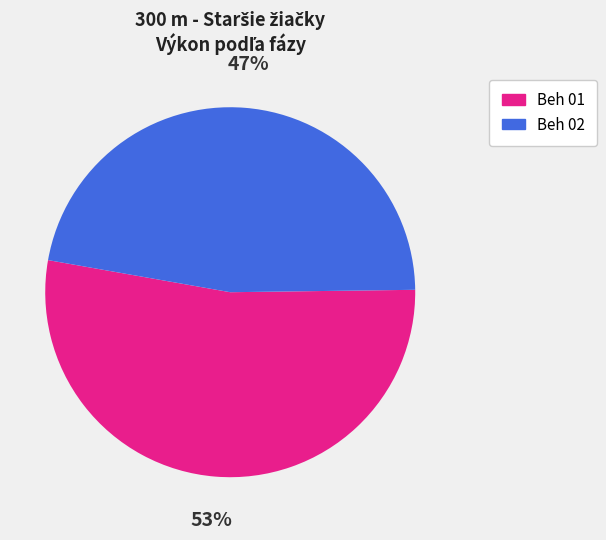

Is it true that Beh 01 is 47% of the pie?

False